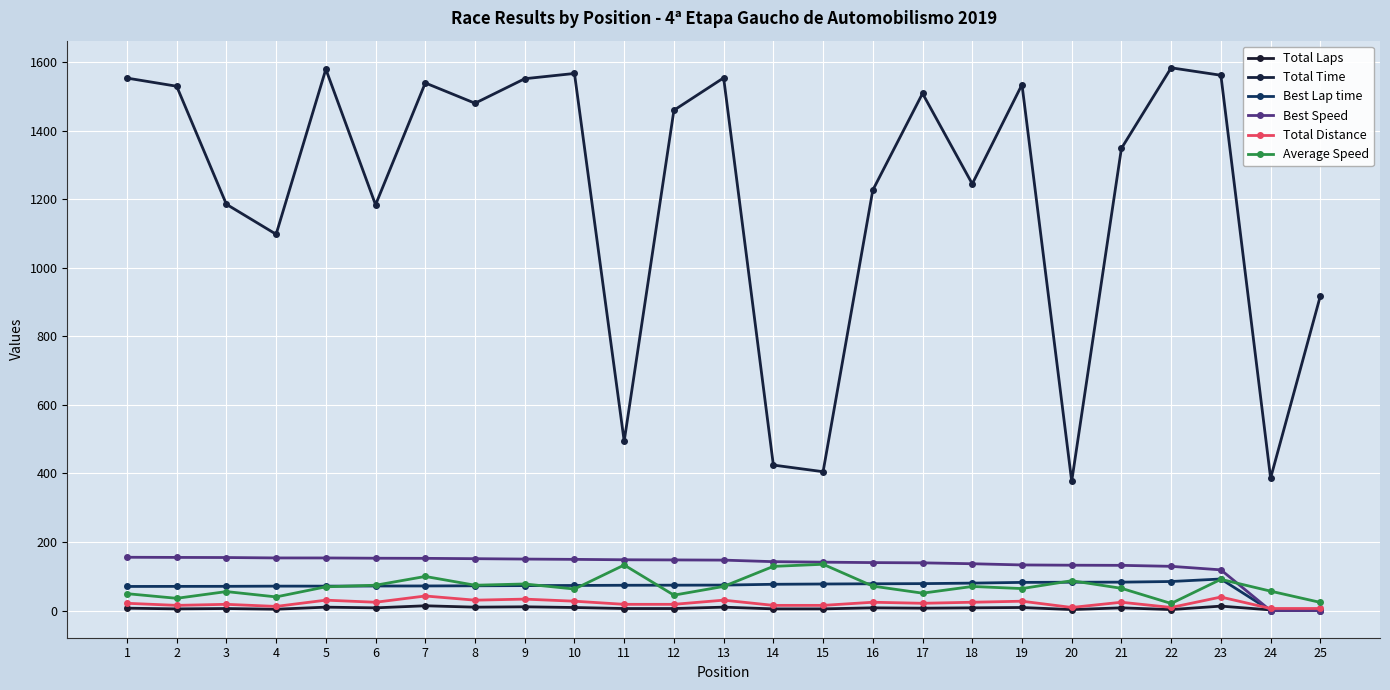

Between which two adjacent categories do Best Lap time and Total Distance first intersect?

23 and 24